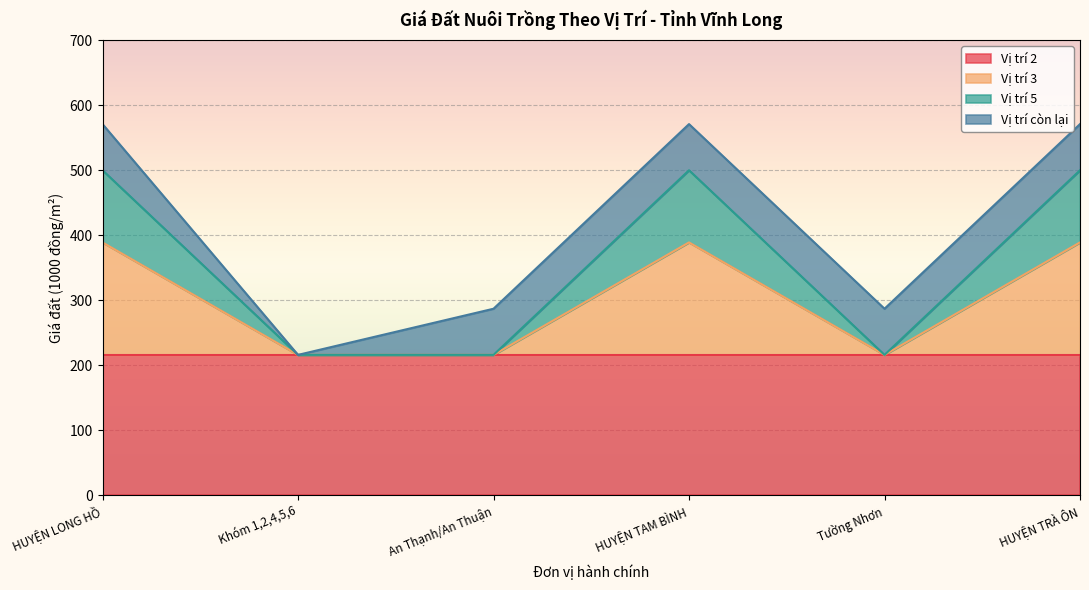

Count the Vị trí 3 values in the range 216 to 389.

6